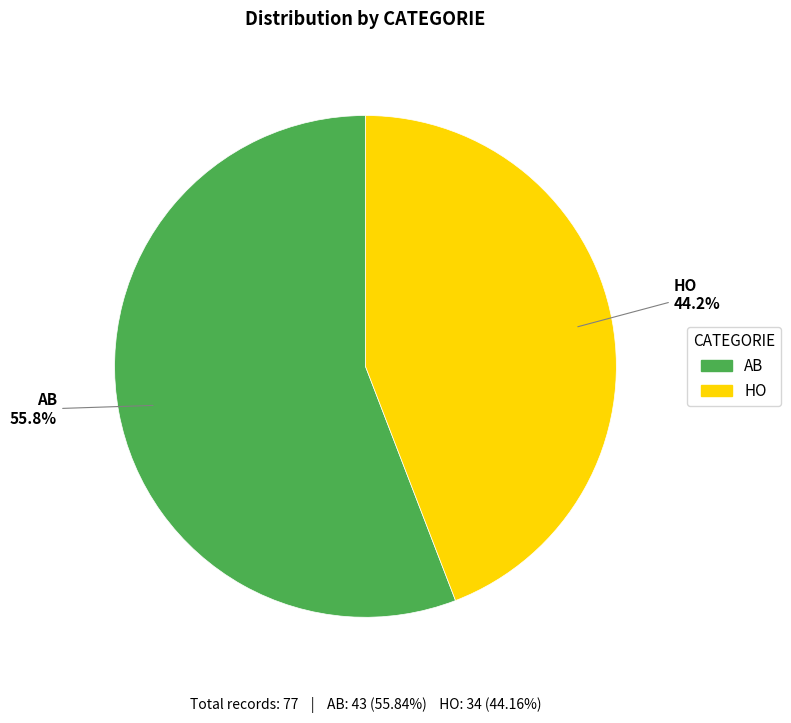

Which has a higher value, AB or HO?

AB